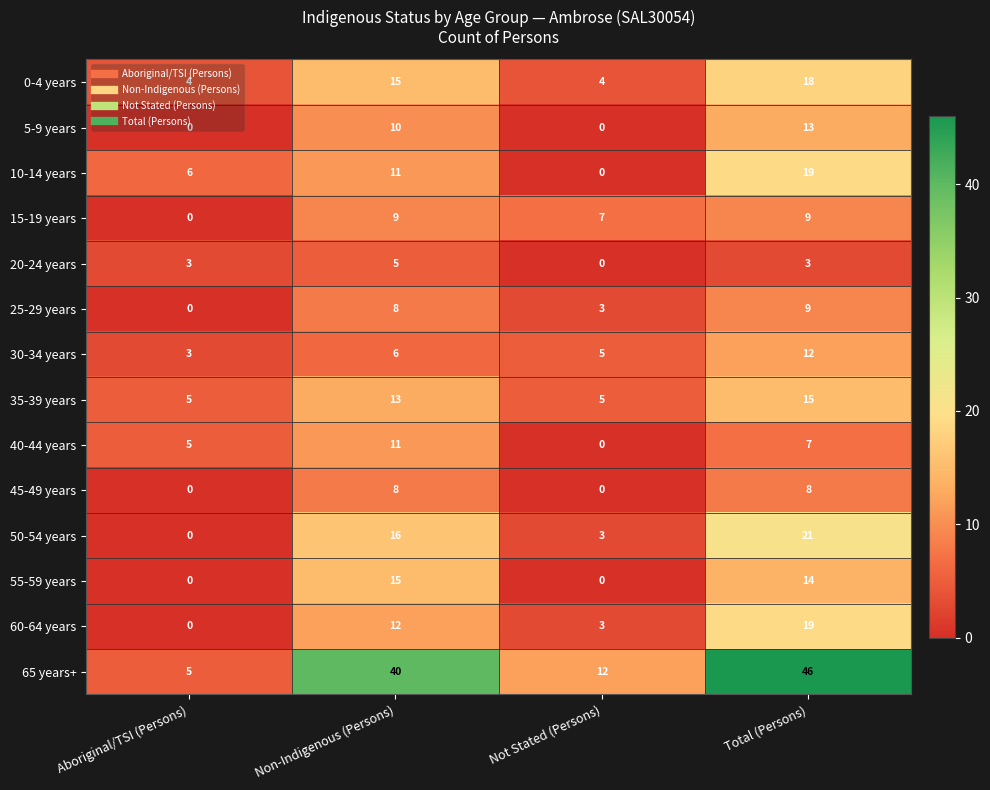

Which series has the largest total across all categories?

65 years+